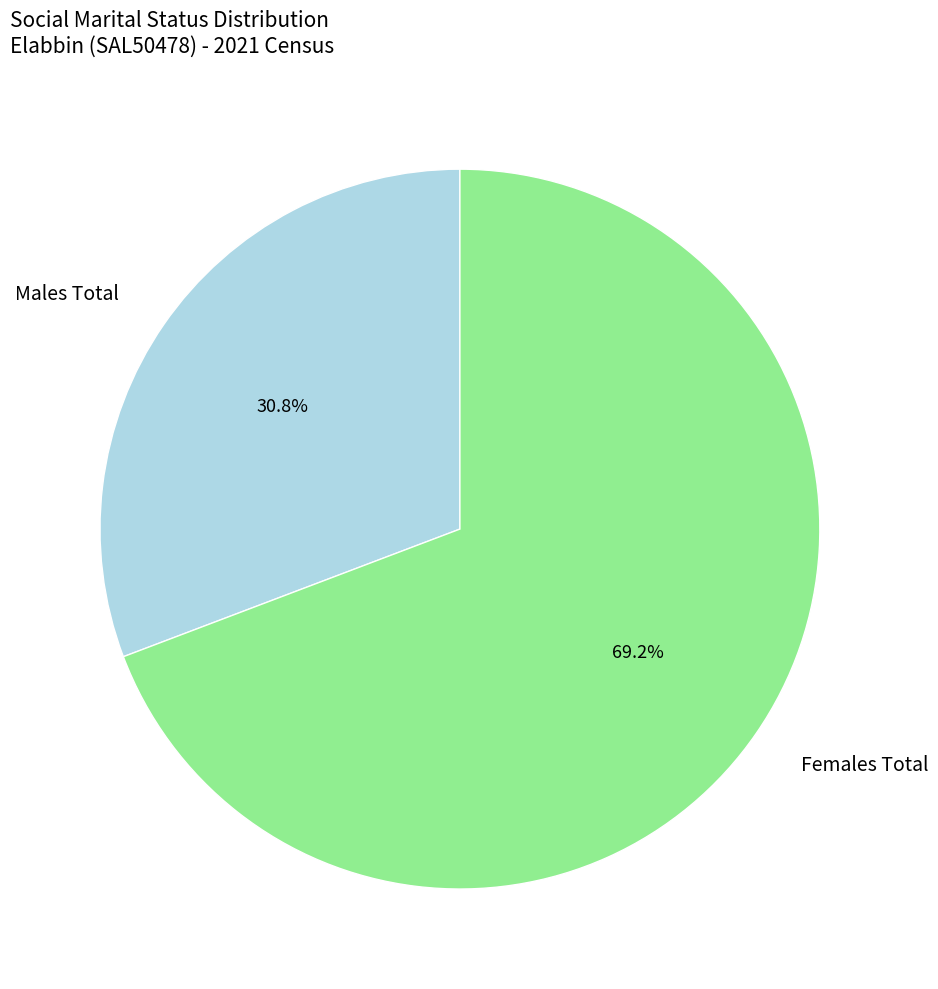

Combined, what portion of the pie is Females Total and Males Total?

100.0%